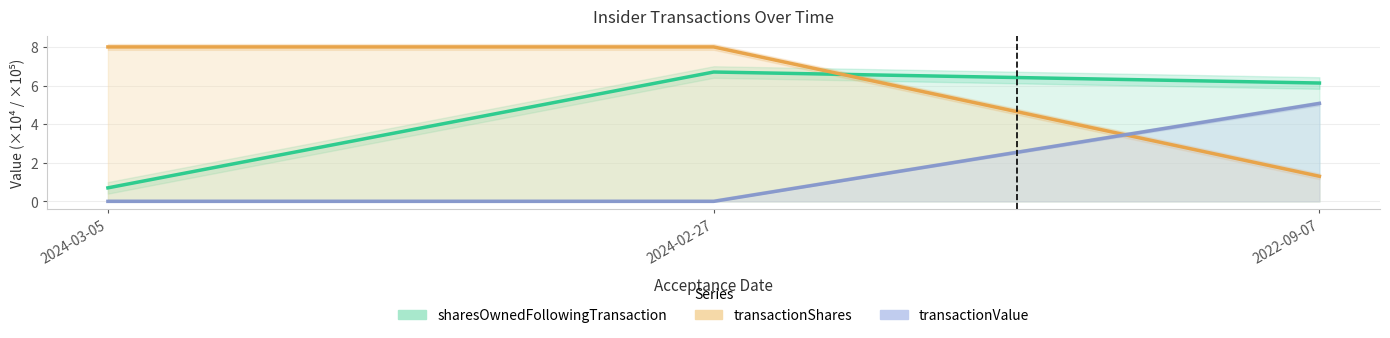

How many distinct data groups are displayed?

3